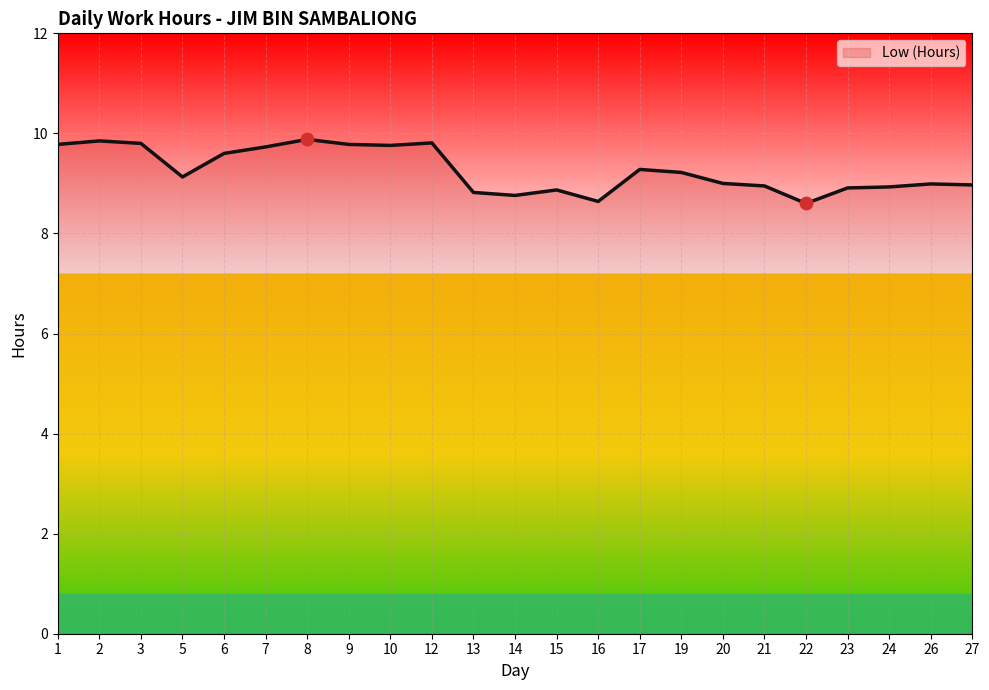

Between 16 and 26, which is larger?

26